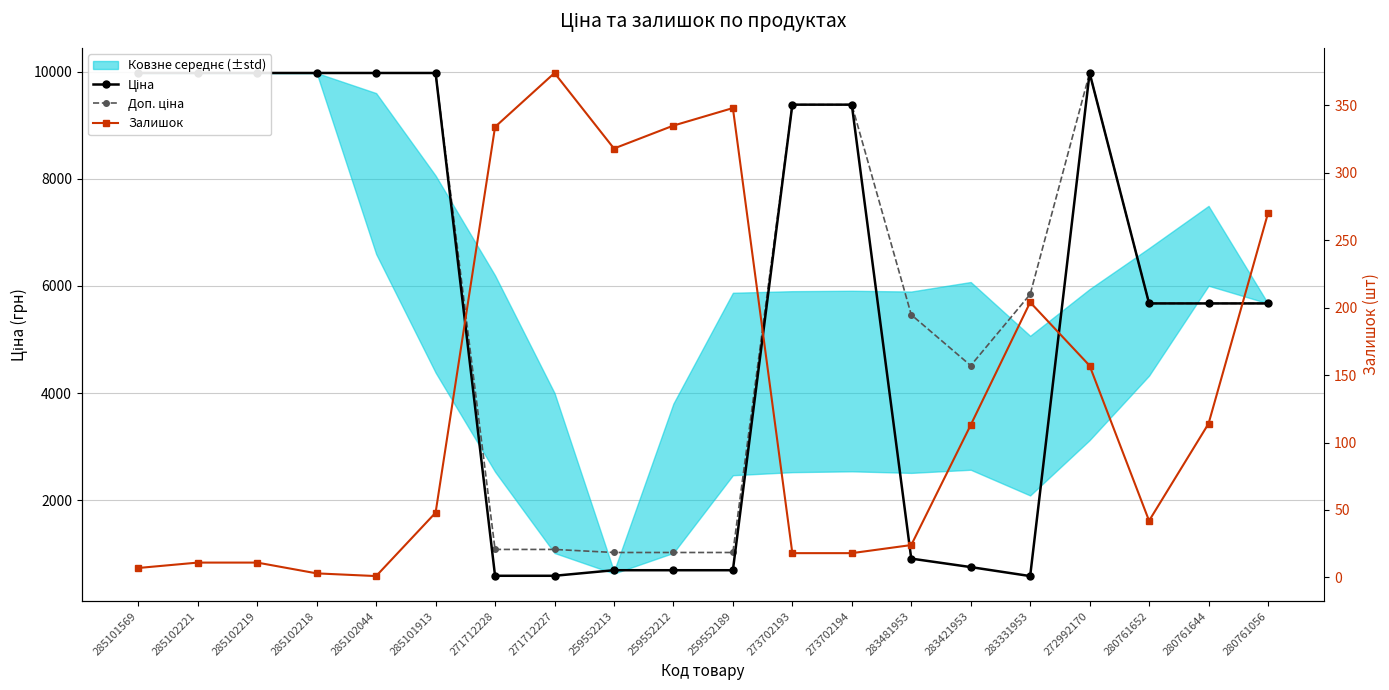

What is the spread (max minus min) of values at 280761652?

5631.8